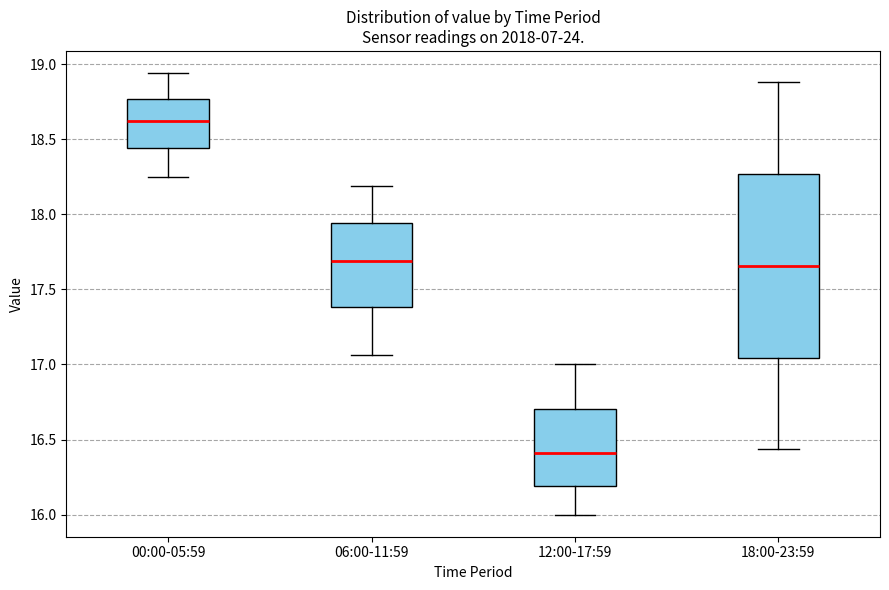

Reading left to right, read every box against the y-axis: the position of its median line, the range the box covers, and the ends of its whiskers. The values are not printed on the chart, so give them approximately, as read against the axis.

00:00-05:59: median 18.60, box 18.45 to 18.75, whiskers 18.25 to 18.95
06:00-11:59: median 17.70, box 17.40 to 17.95, whiskers 17.05 to 18.20
12:00-17:59: median 16.40, box 16.20 to 16.70, whiskers 16.00 to 17.00
18:00-23:59: median 17.65, box 17.05 to 18.25, whiskers 16.45 to 18.90